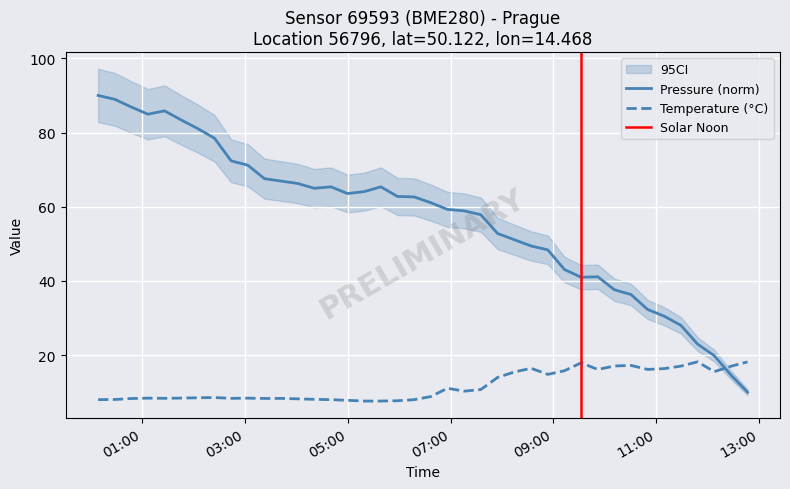

True or false: pressure has more than 2 interior local peaks.

True